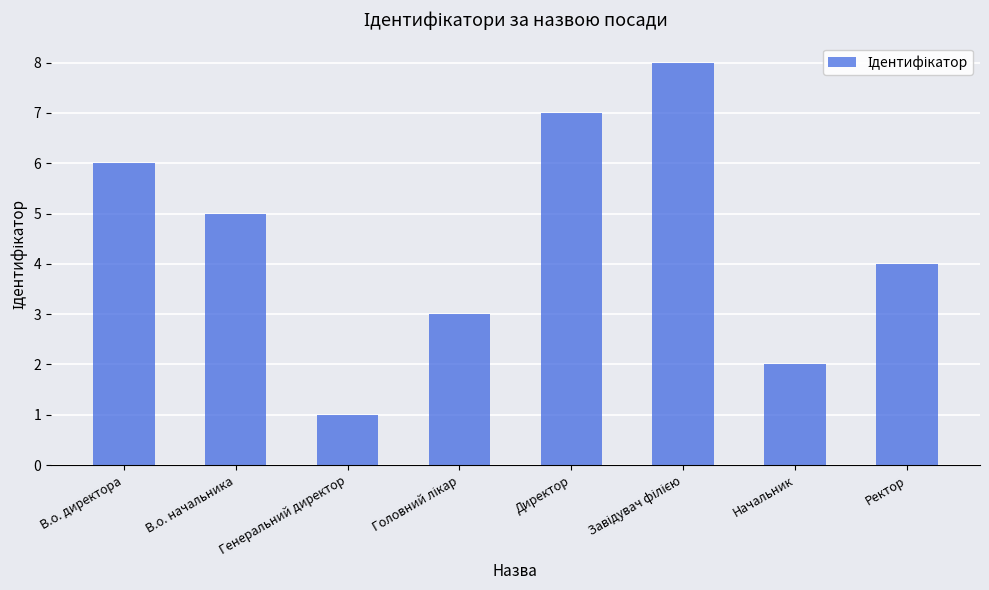

What is the difference between the values at Генеральний директор and Ректор?

3